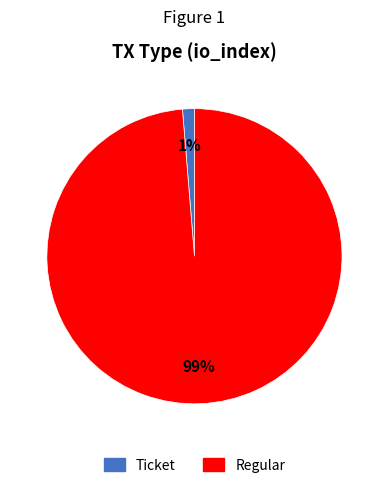

Is it true that Ticket is 9% of the pie?

False